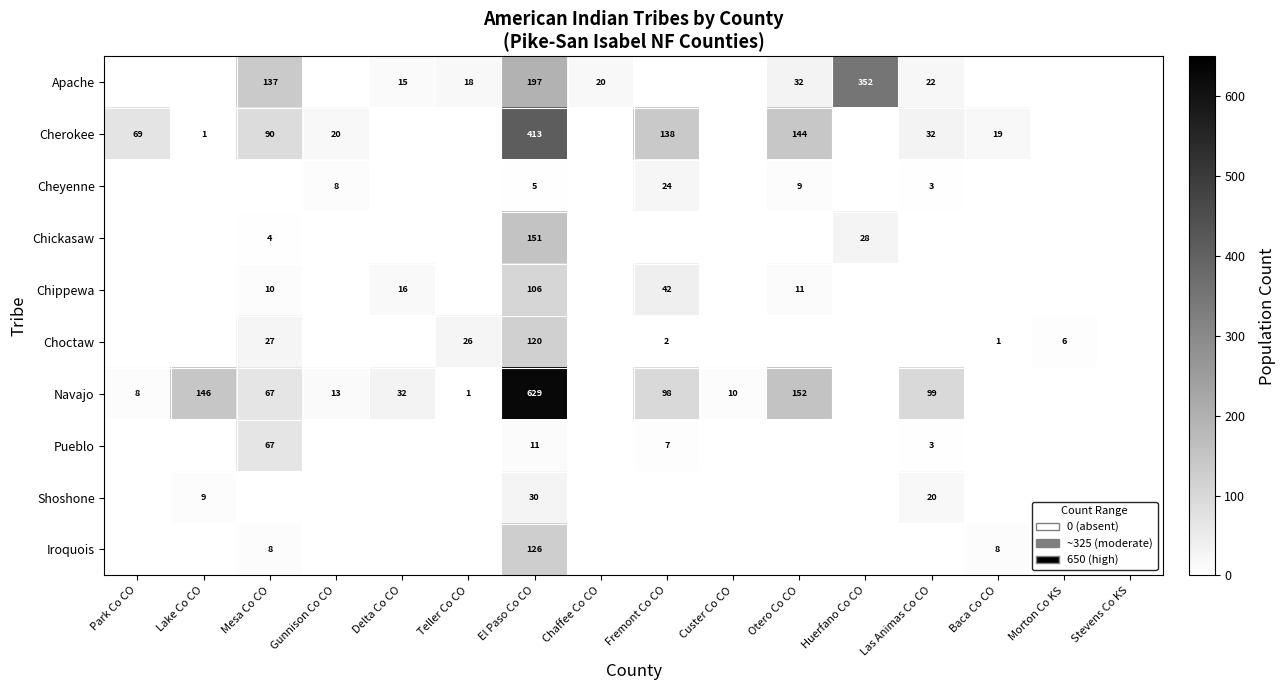

What is the difference between the Shoshone values at Las Animas Co CO and El Paso Co CO?

10